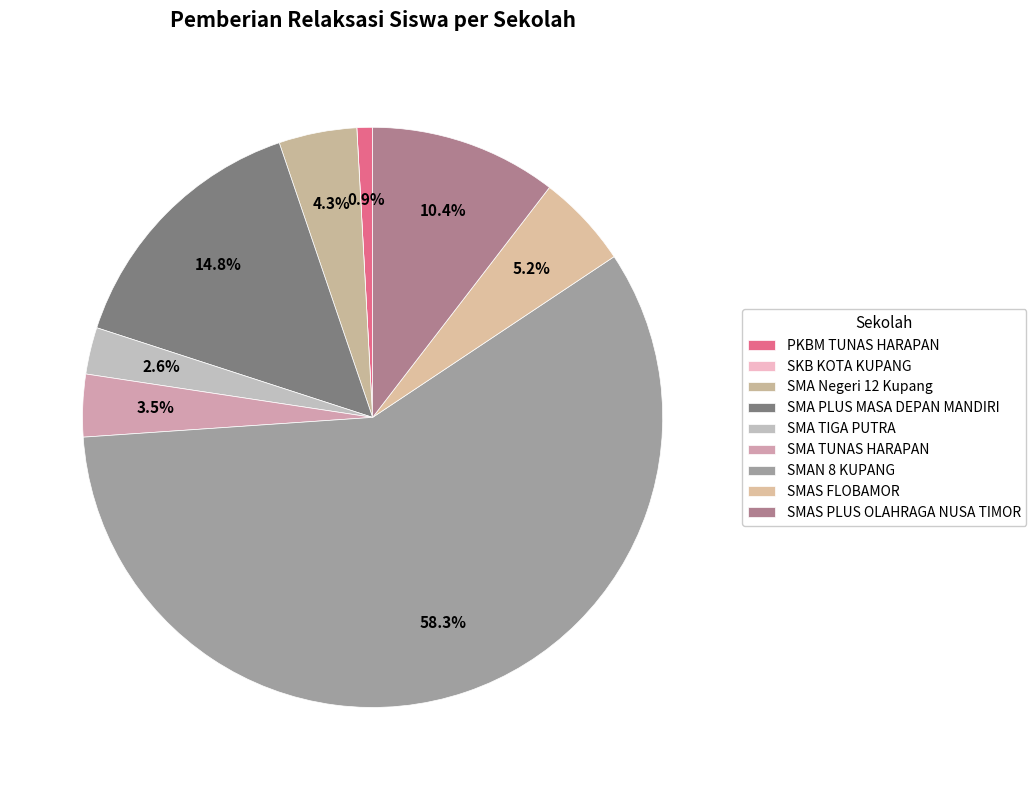

Does SMAN 8 KUPANG represent more than half of the total?

Yes